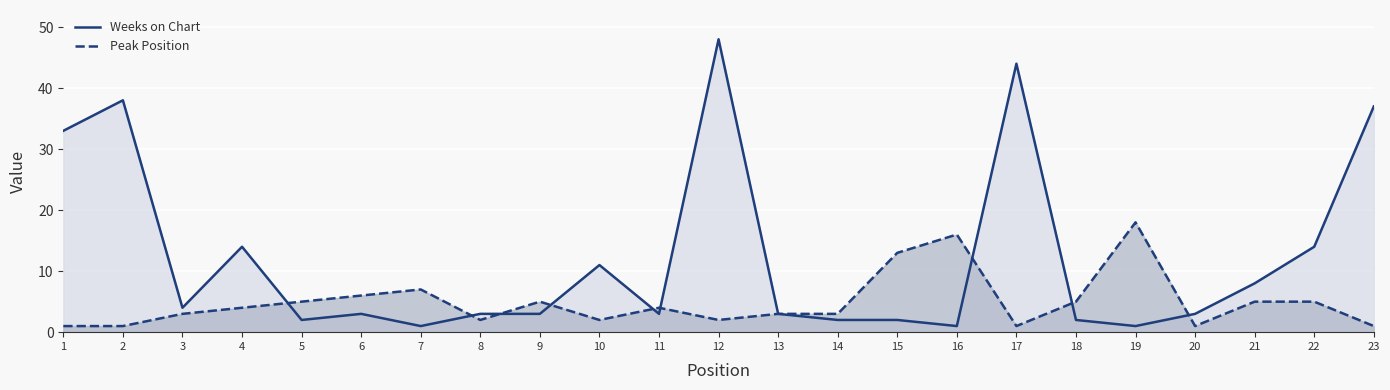

Reading left to right, transcribe all the data shown in this chart.

Weeks on Chart: 1=33	2=38	3=4	4=14	5=2	6=3	7=1	8=3	9=3	10=11	11=3	12=48	13=3	14=2	15=2	16=1	17=44	18=2	19=1	20=3	21=8	22=14	23=37
Peak Position: 1=1	2=1	3=3	4=4	5=5	6=6	7=7	8=2	9=5	10=2	11=4	12=2	13=3	14=3	15=13	16=16	17=1	18=5	19=18	20=1	21=5	22=5	23=1